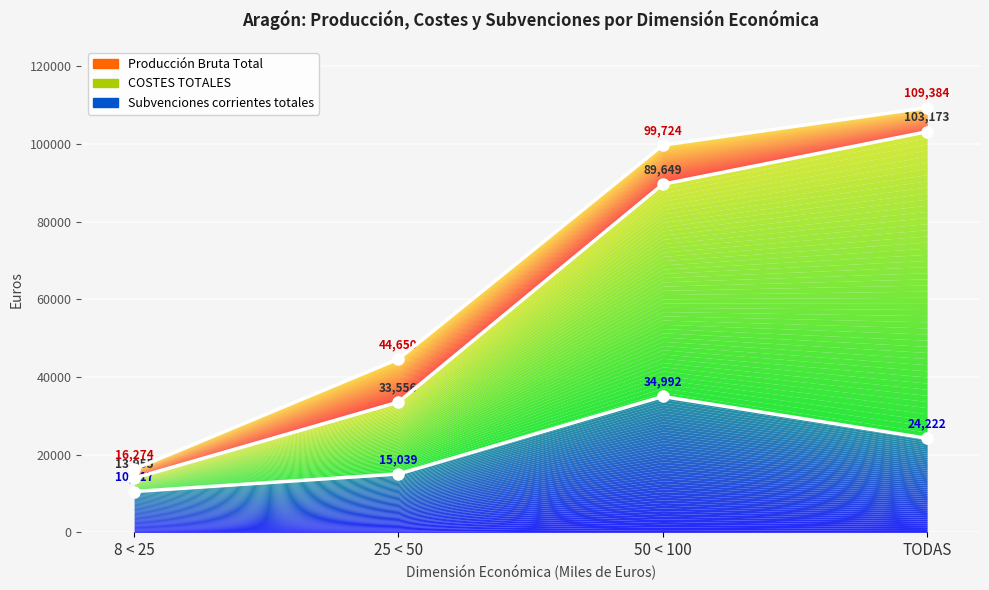

At TODAS, list the series in order from largest to smallest.

Producción Bruta Total, COSTES TOTALES, Subvenciones corrientes totales